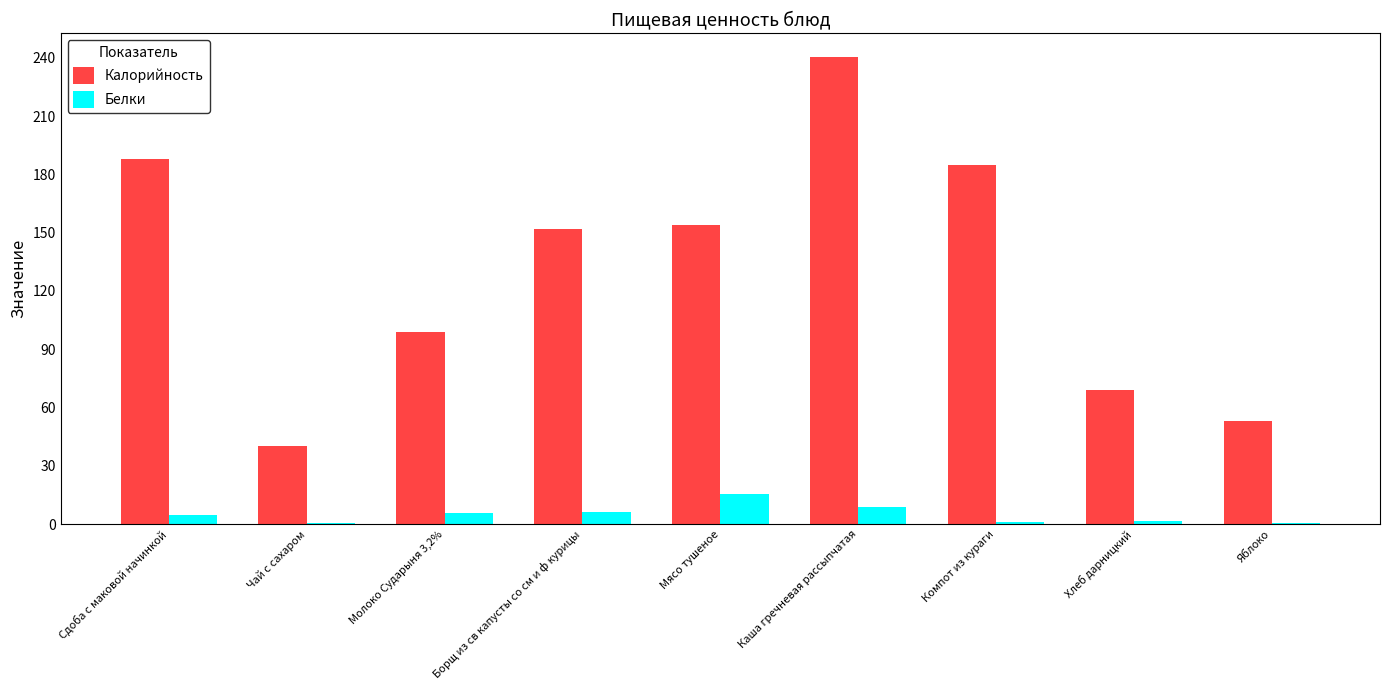

What is the greatest value displayed?

240.6